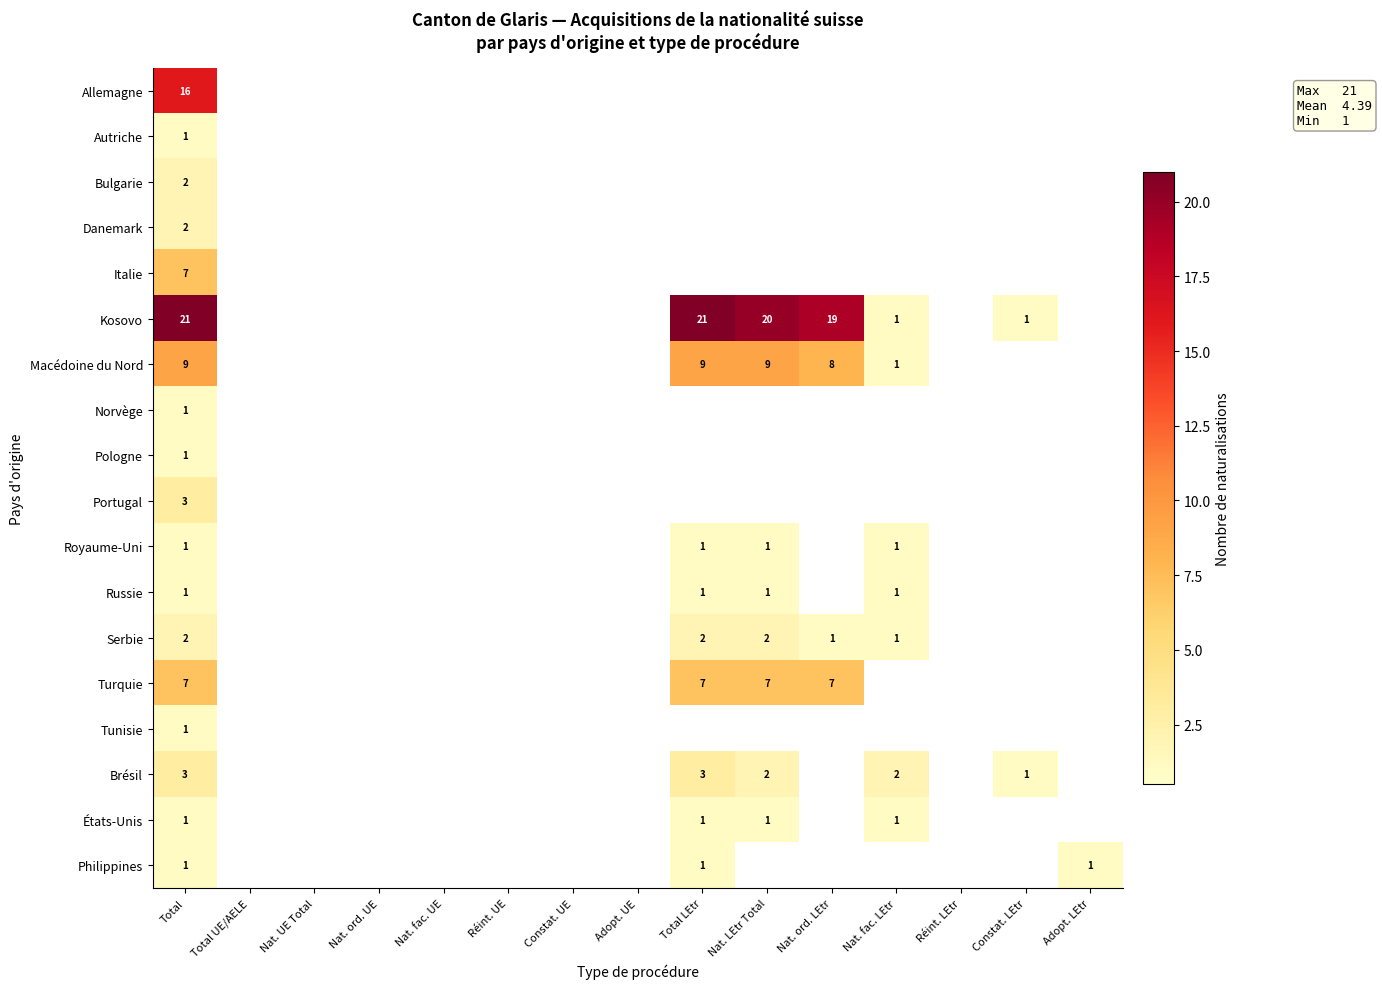

The Russie series shows 0 at Total LEtr. True or false?

False